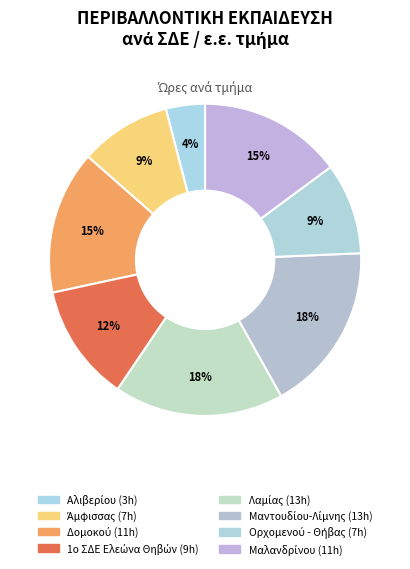

Count the number of slices in the pie.

8